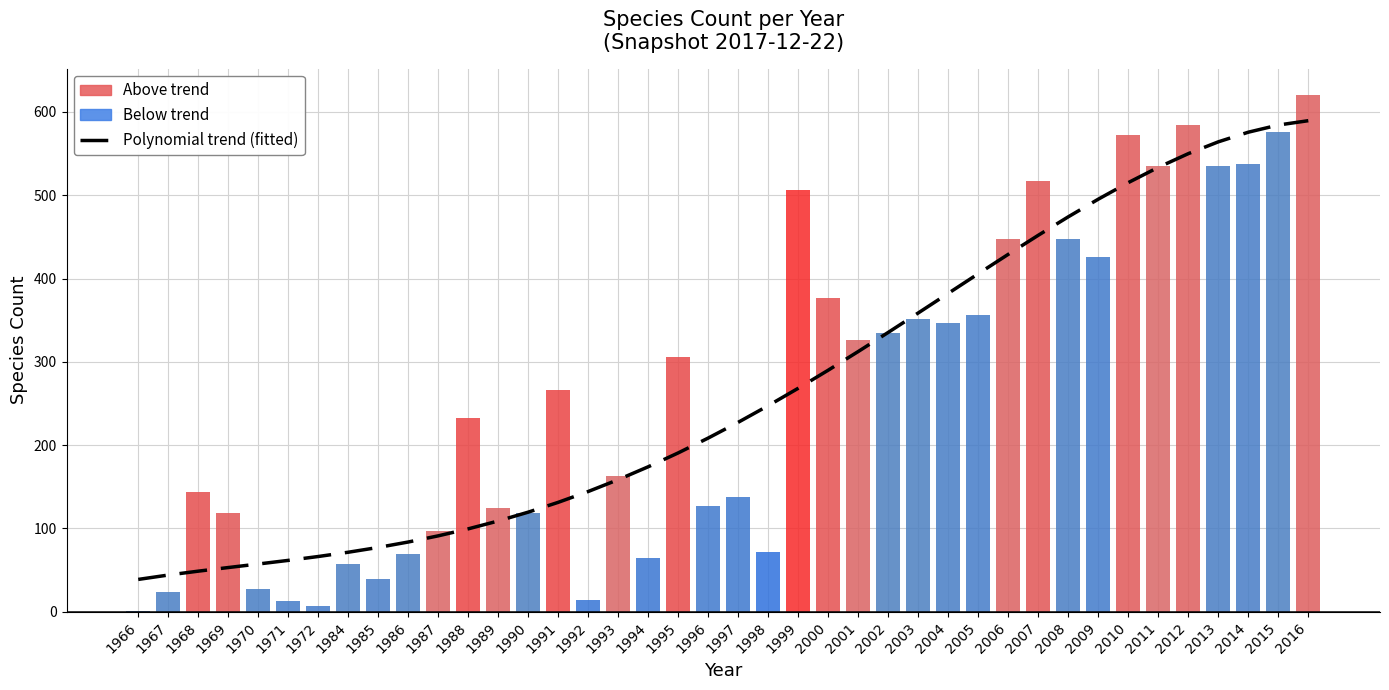

At 2004, list the series in order from smallest to largest.

speciesCount, Polynomial trend (fitted)